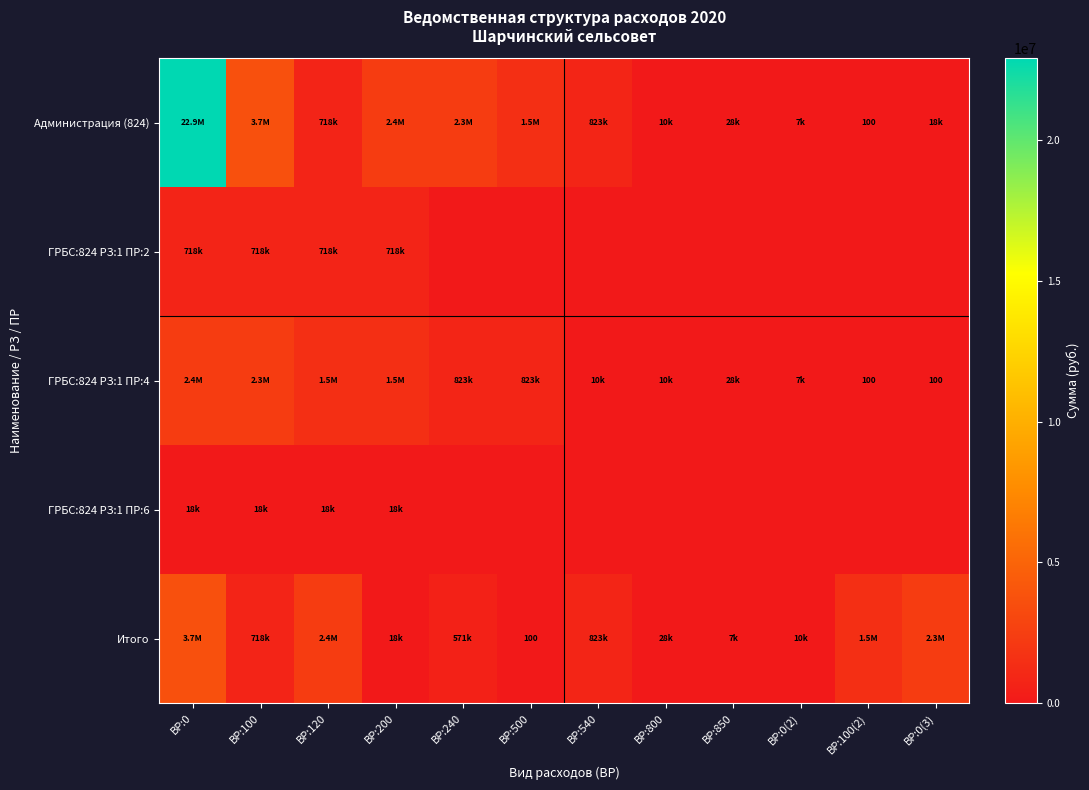

Count the number of categories in the chart.

12